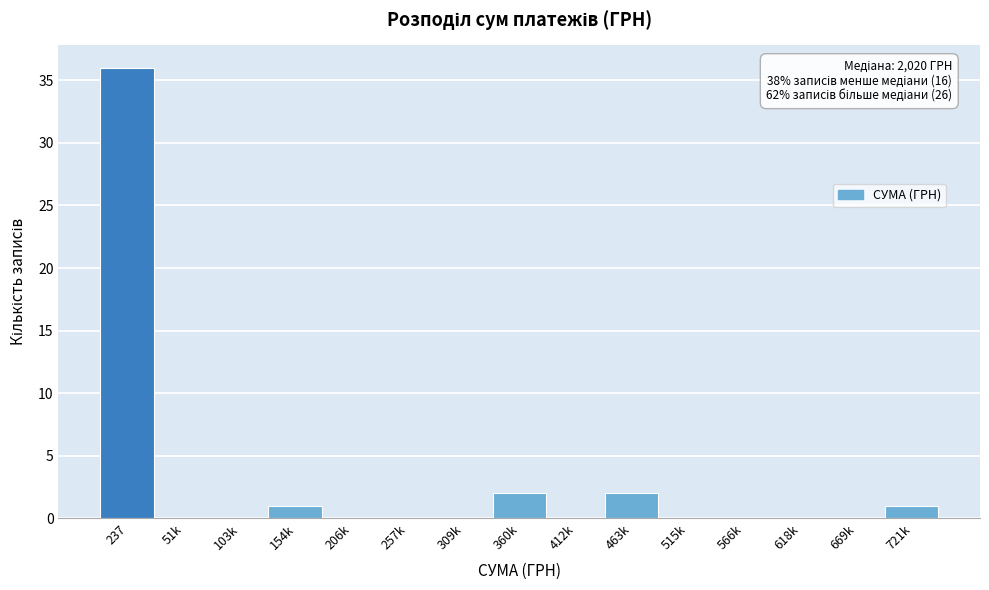

Reading right to left, transcribe all the data shown in this chart.

721k=1	669k=0	618k=0	566k=0	515k=0	463k=2	412k=0	360k=2	309k=0	257k=0	206k=0	154k=1	103k=0	51k=0	237=36